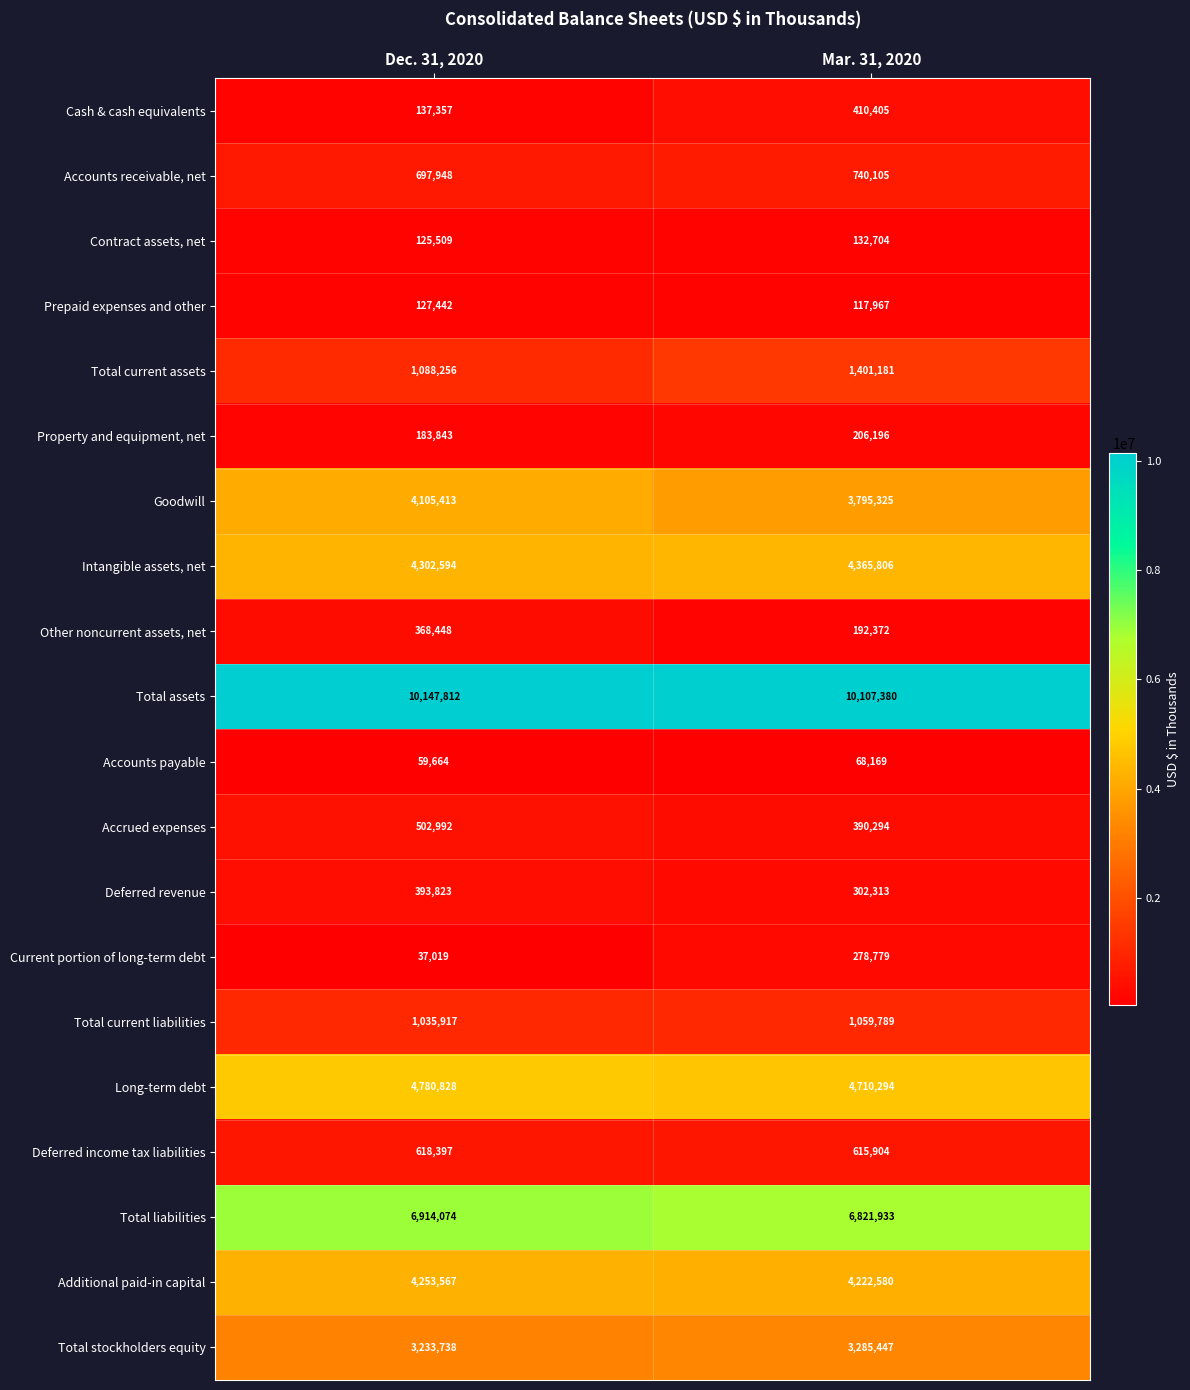

How many series are shown in this chart?

20